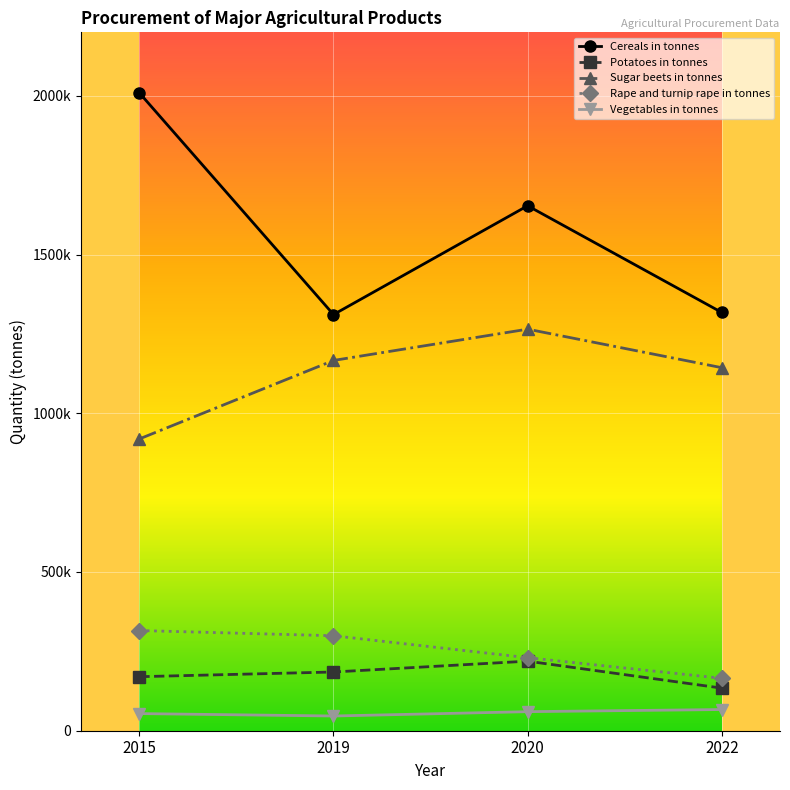

At which label is Vegetables in tonnes closest to 56558?

2015